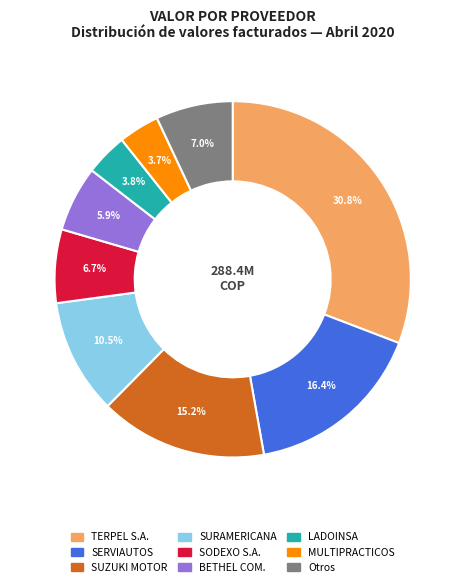

How many slices are in this pie chart?

9